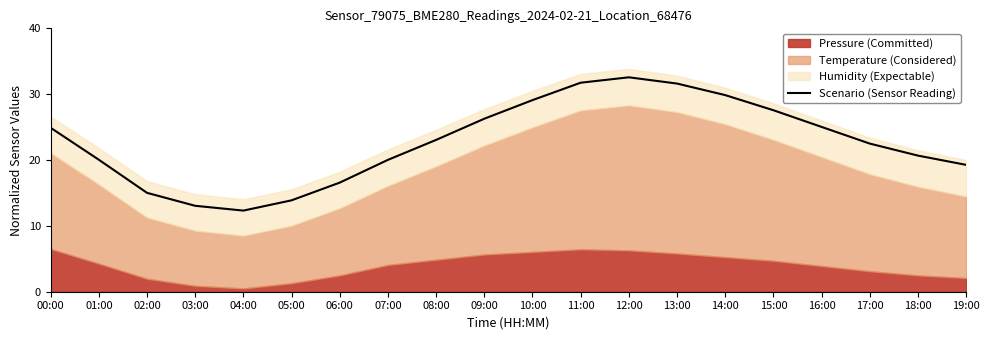

Is it true that the value at 13:00 is 31.6?

True